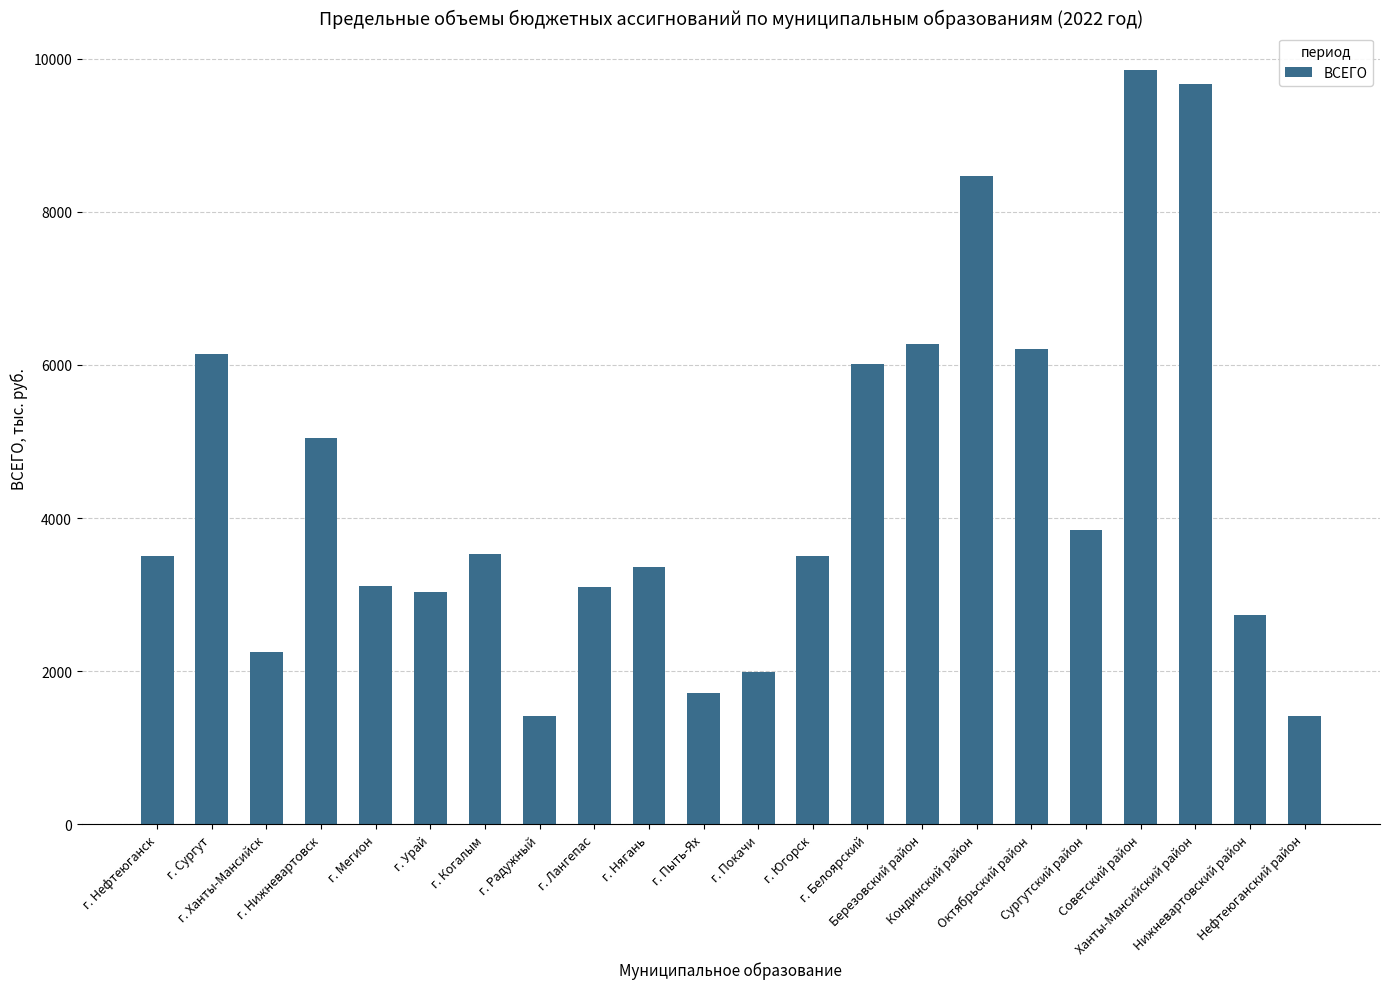

Which has a higher value, Березовский район or Кондинский район?

Кондинский район